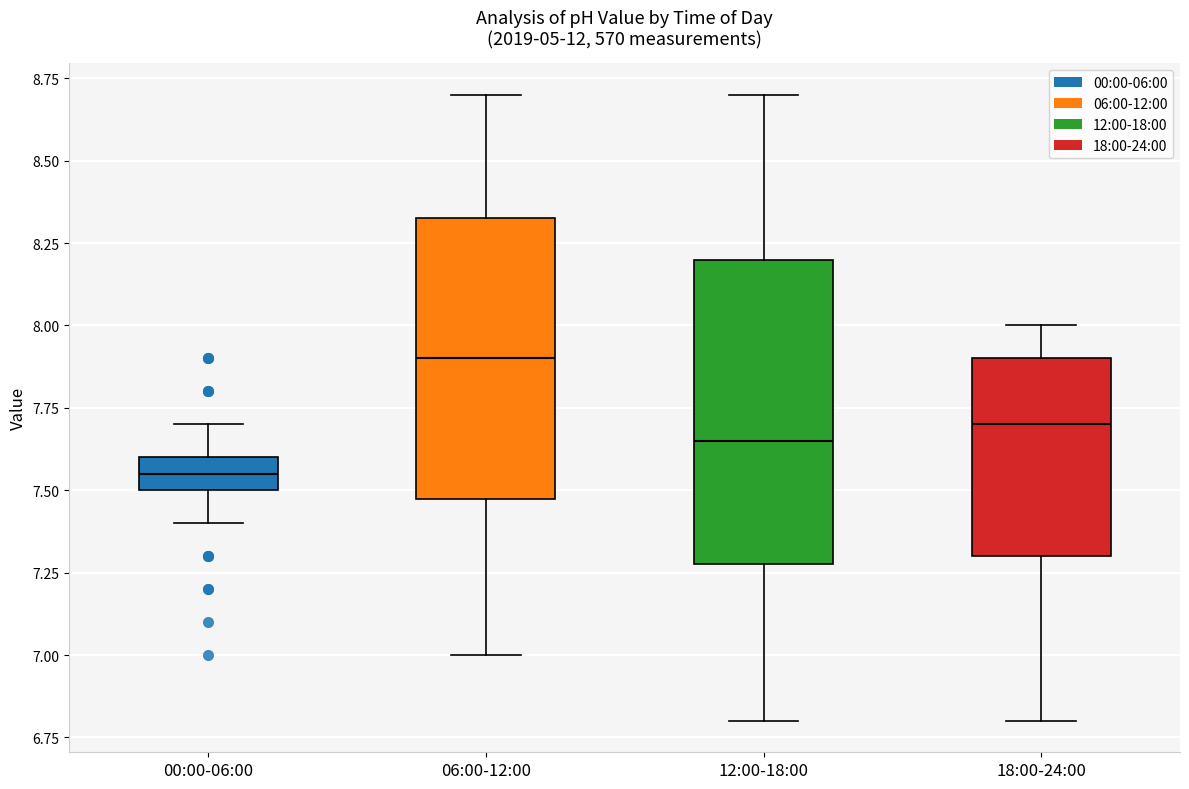

Reading left to right, read every box against the y-axis: the position of its median line, the range the box covers, and the ends of its whiskers. The values are not printed on the chart, so give them approximately, as read against the axis.

00:00-06:00: median 7.55, box 7.50 to 7.60, whiskers 7.40 to 7.70
06:00-12:00: median 7.90, box 7.50 to 8.35, whiskers 7.00 to 8.70
12:00-18:00: median 7.65, box 7.30 to 8.20, whiskers 6.80 to 8.70
18:00-24:00: median 7.70, box 7.30 to 7.90, whiskers 6.80 to 8.00